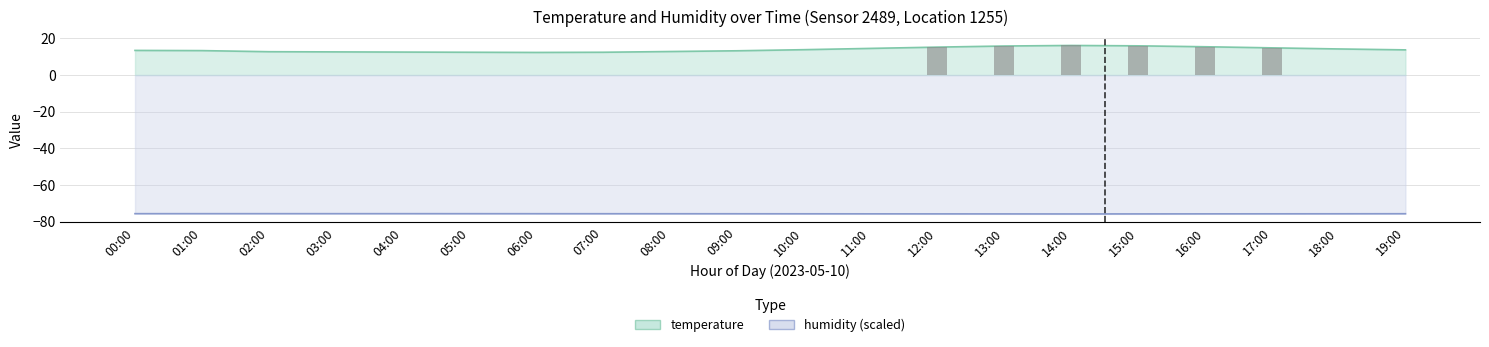

What is the sum of the temperature values at 06:00 and 16:00?

27.7